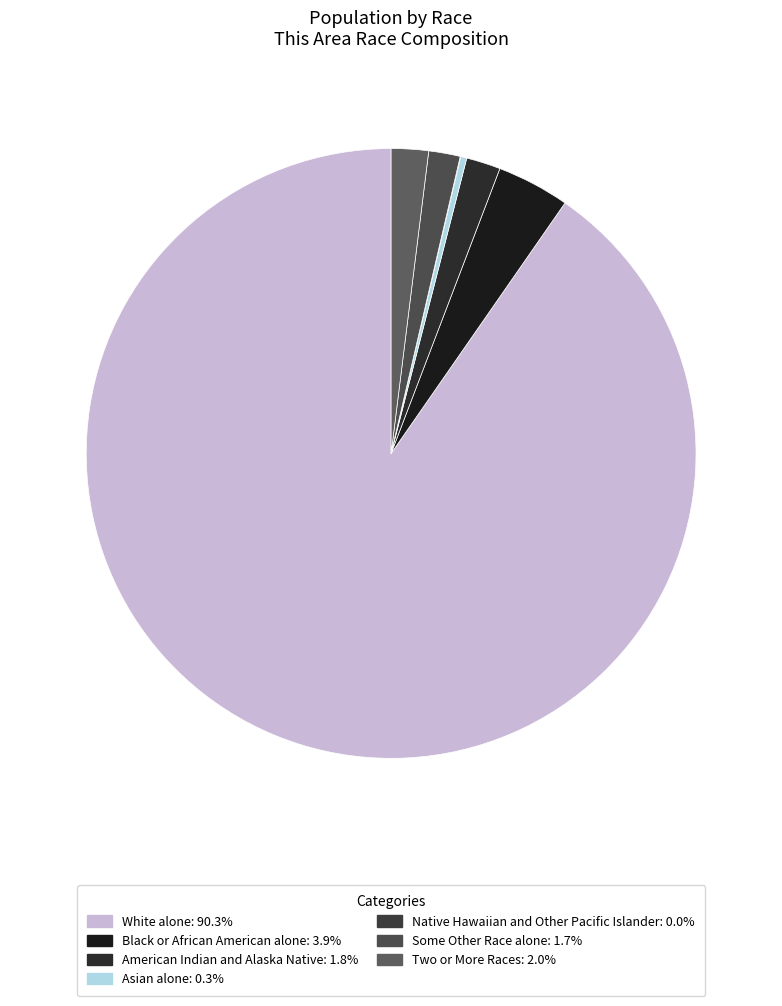

Which category has the biggest portion of the pie?

White alone